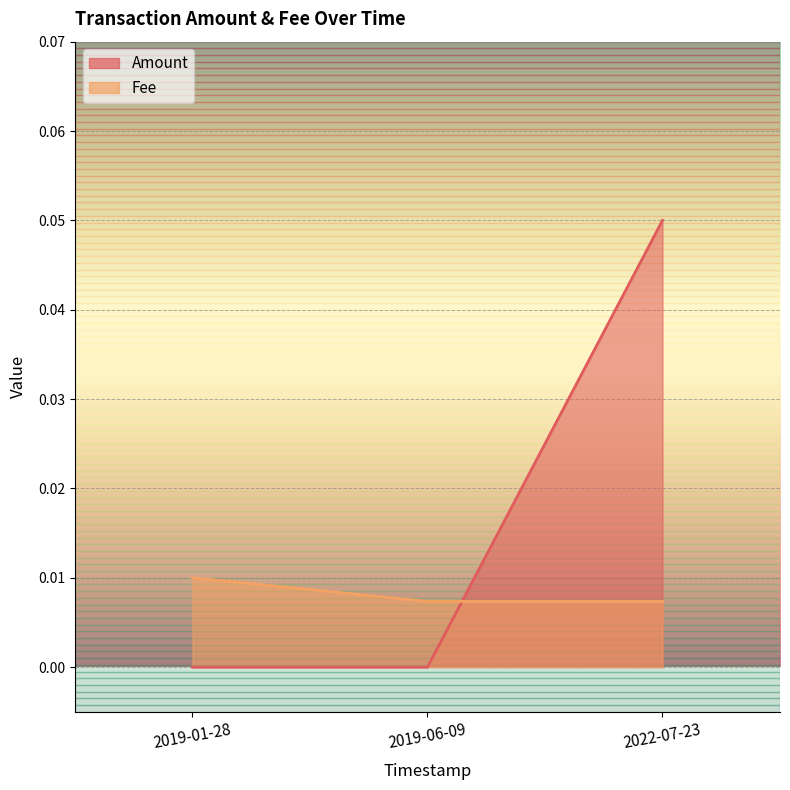

At which category is the sum across all series the highest?

2022-07-23